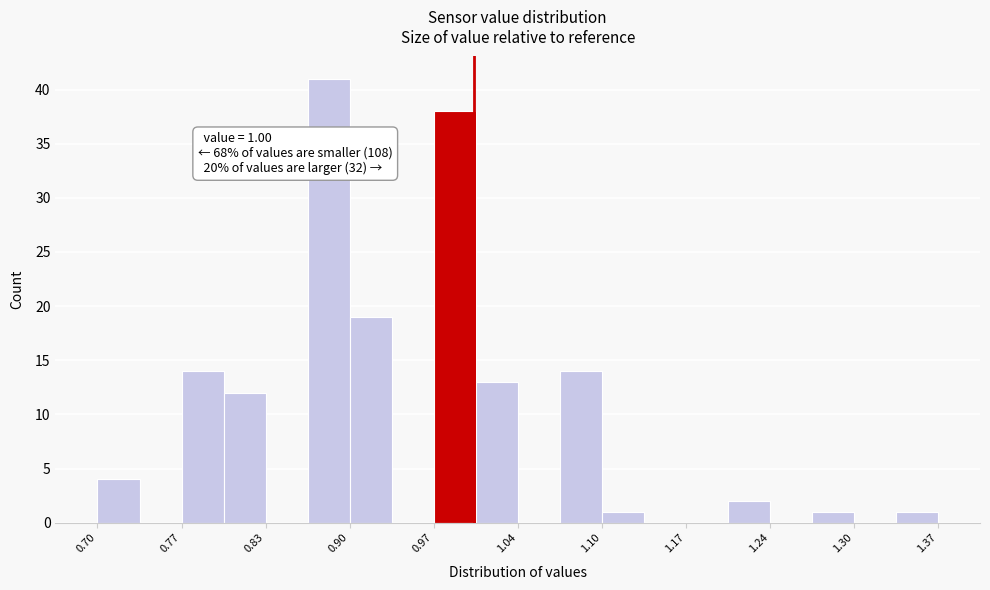

Read against the x-axis, roughly where is the centre of the tallest bar?

0.88